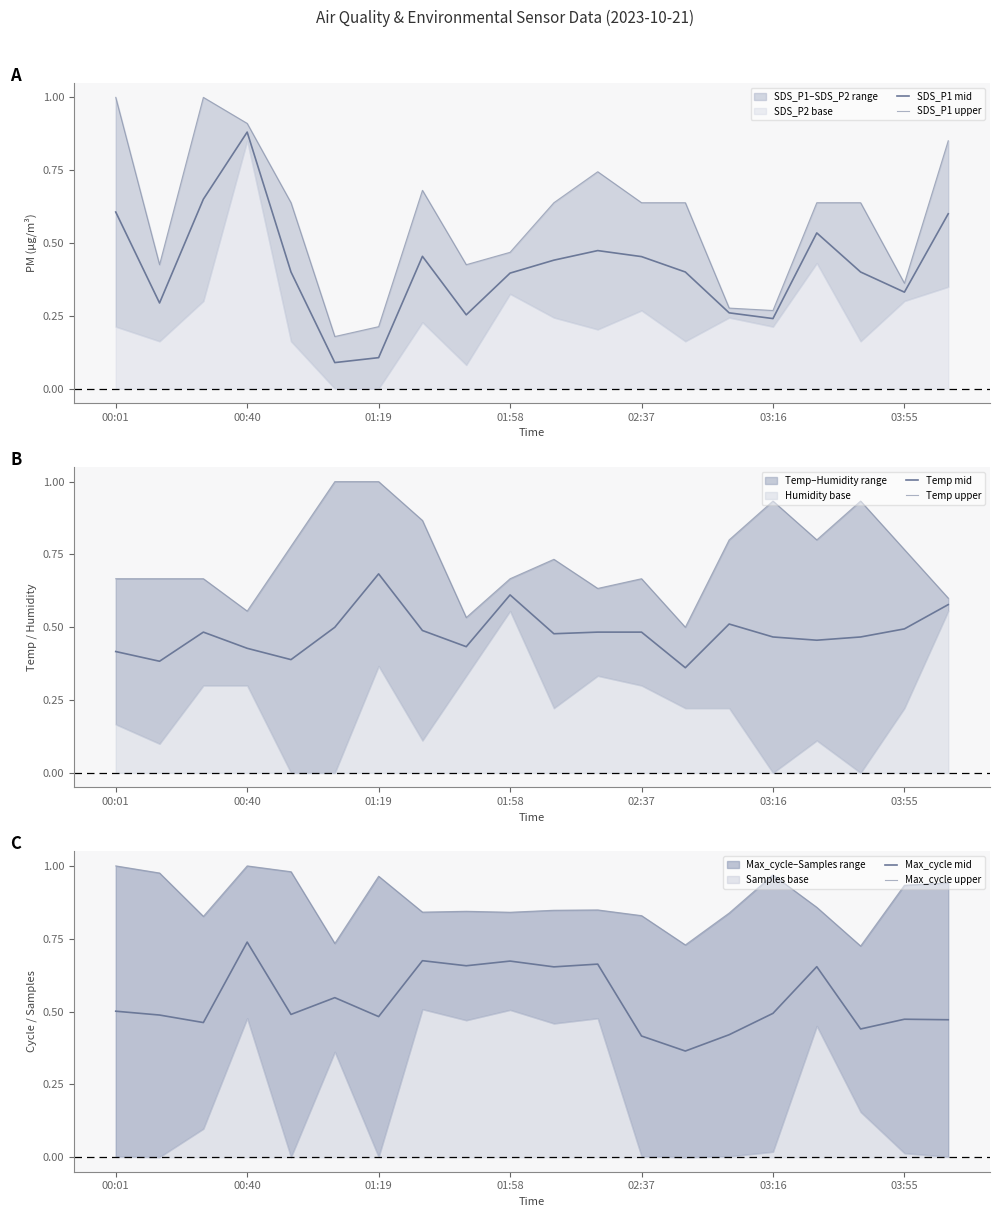

How many interior local peaks does the Max_cycle upper series have?

5